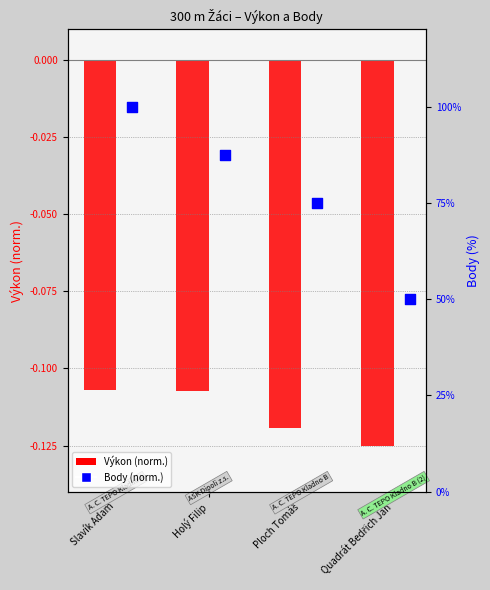

Which series reaches the minimum Y coordinate?

Výkon (norm.)